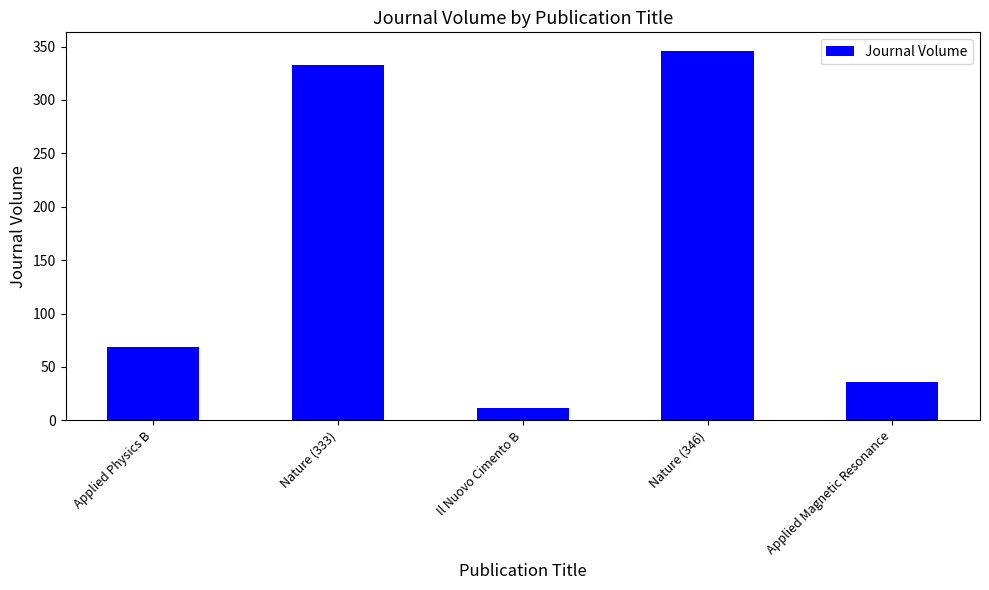

What is the sum of the values at Nature (333) and Applied Physics B?

402